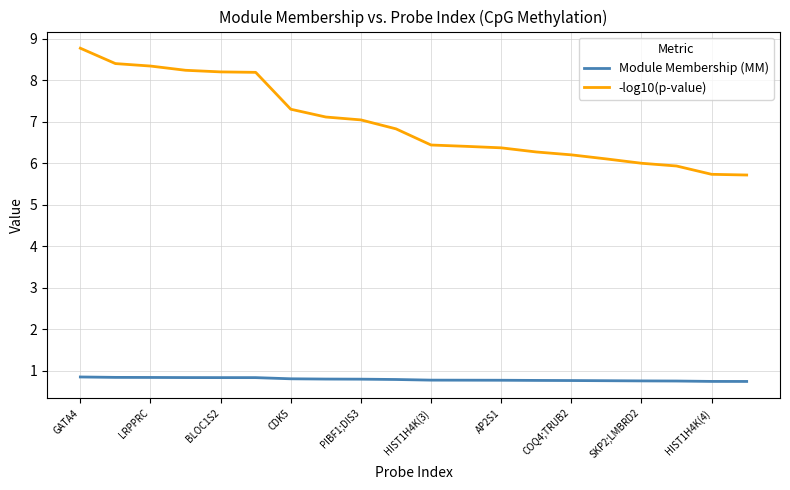

What is the average value of the -log10(p-value) series?

7.0